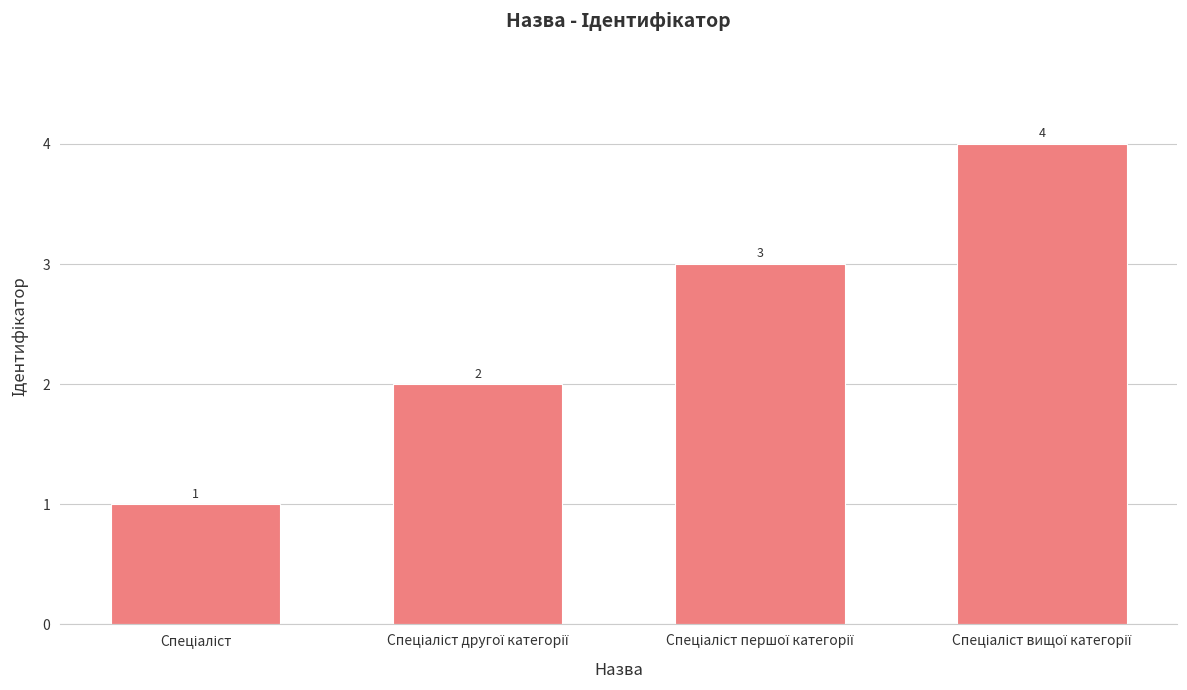

Count the values in the range 2 to 4.

3